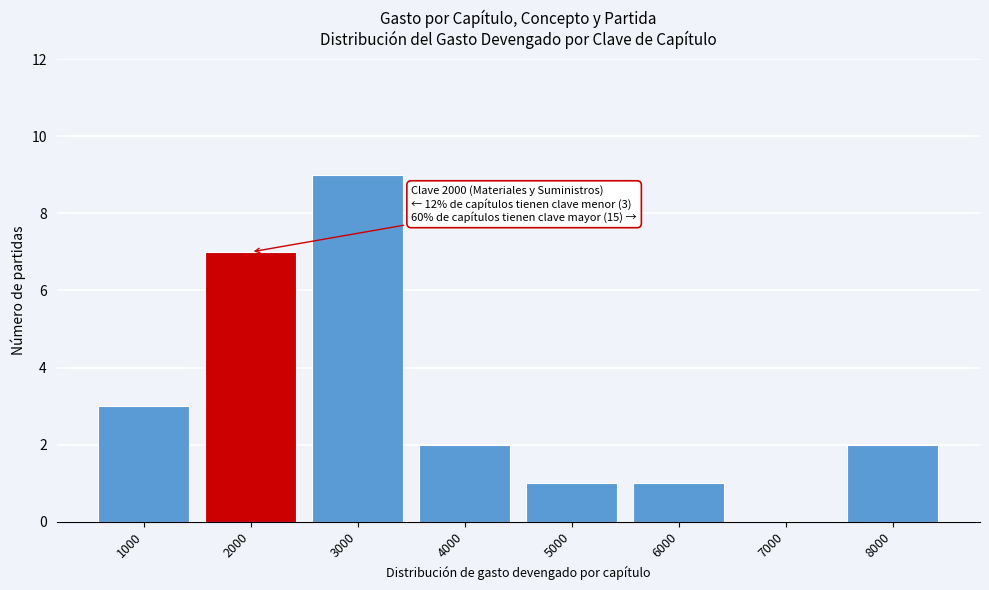

Reading left to right, extract all data points from this chart.

1000=3	2000=7	3000=9	4000=2	5000=1	6000=1	7000=0	8000=2